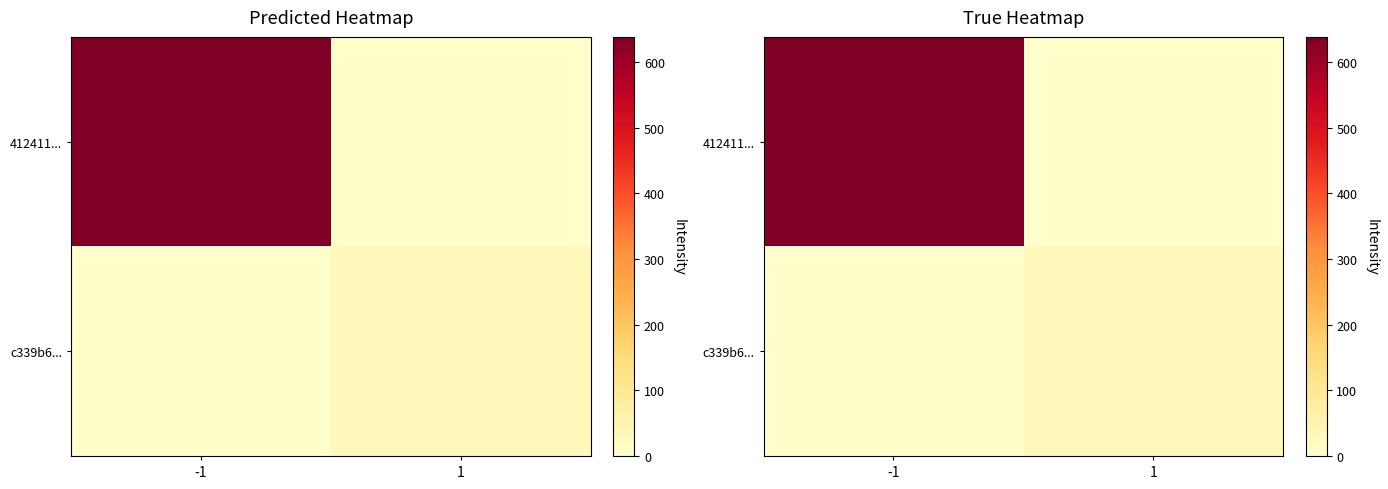

Which category has the highest value across all series?

-1